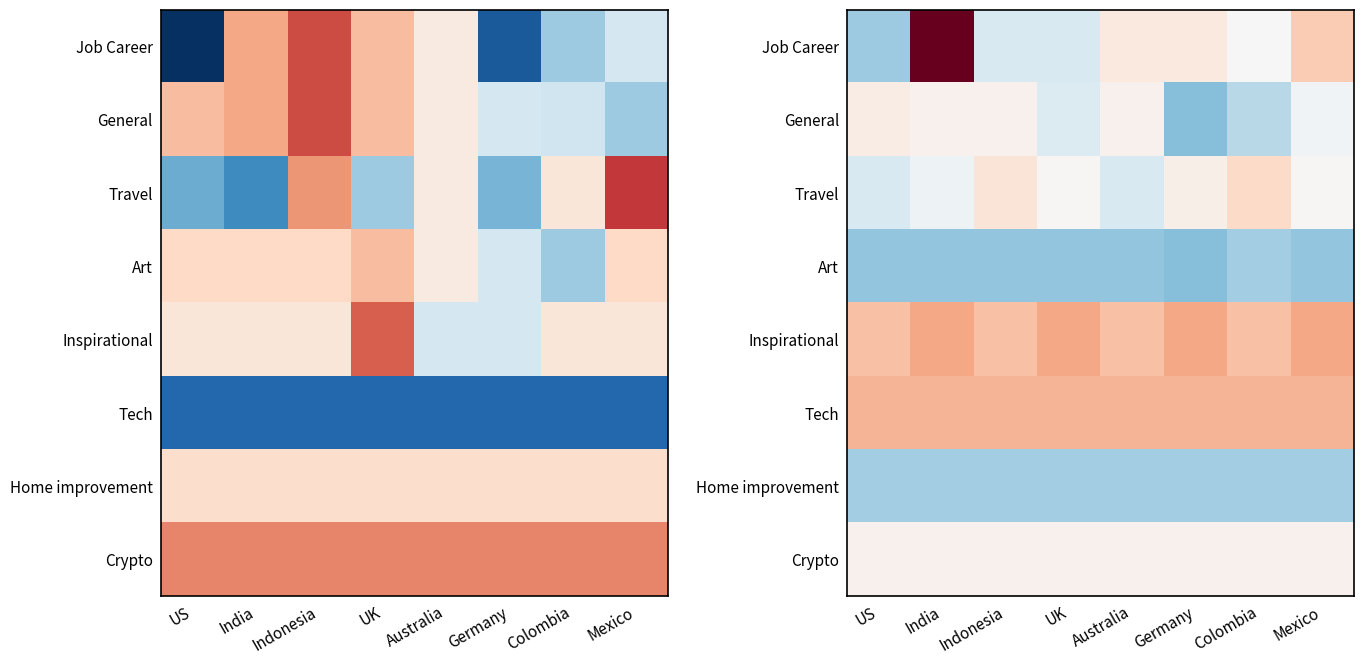

List the labels in order of General value, smallest first.

Germany, Colombia, UK, Mexico, India, Indonesia, Australia, US